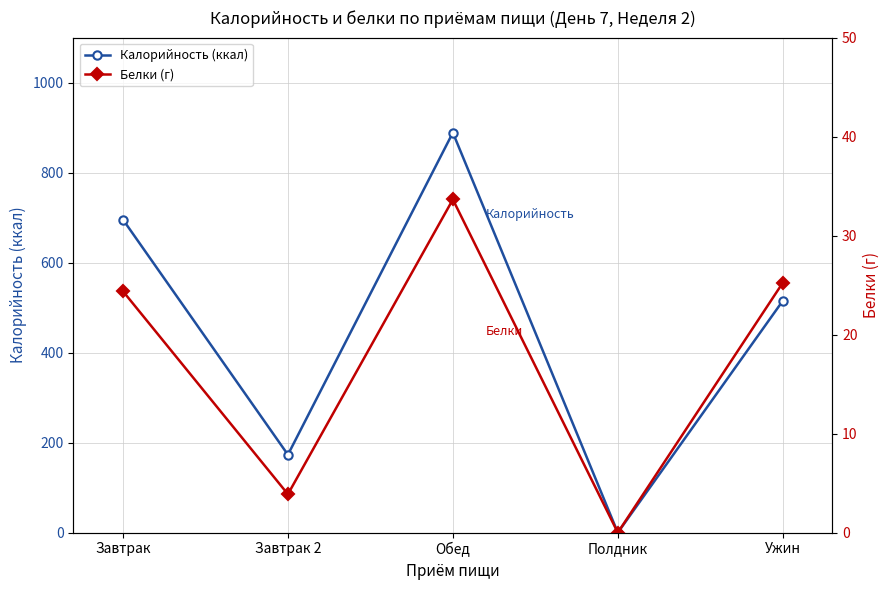

True or false: Калорийность (ккал) has more than 1 interior local peaks.

False